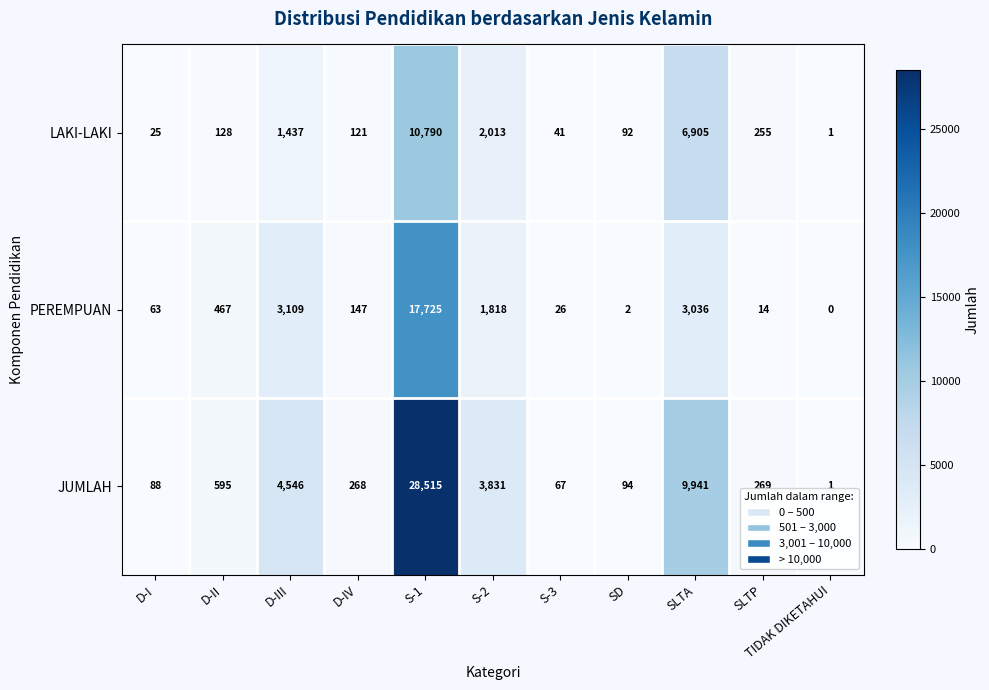

At how many categories does at least one series exceed 14974?

1